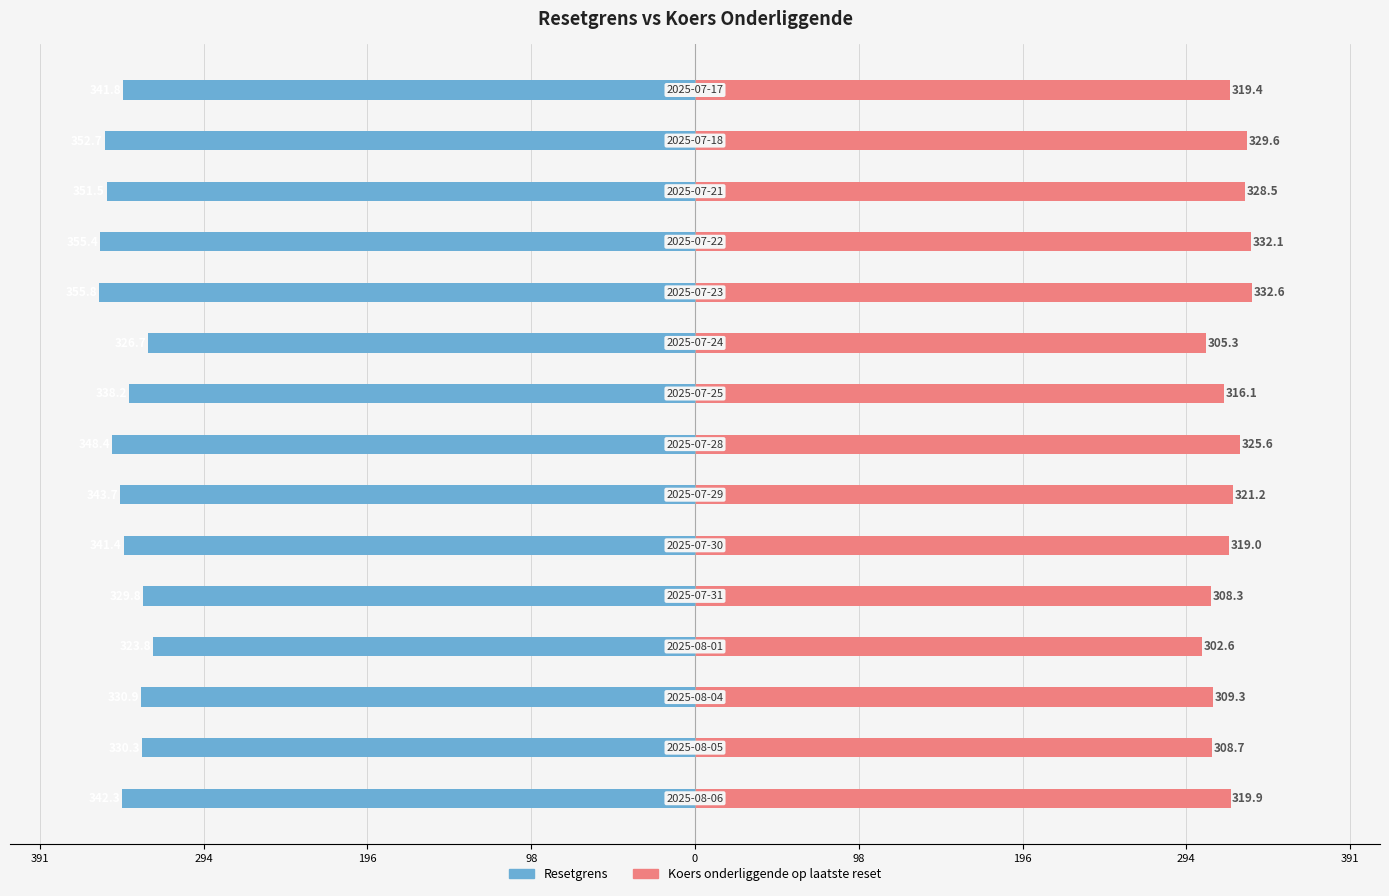

What is the difference between the maximum and minimum values in the Resetgrens series?

32.0